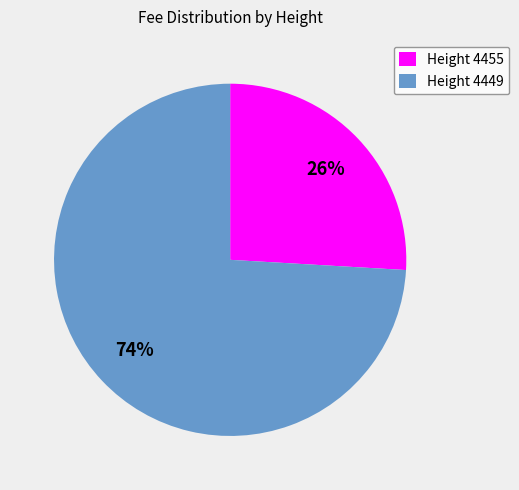

How many segments does this pie chart have?

2